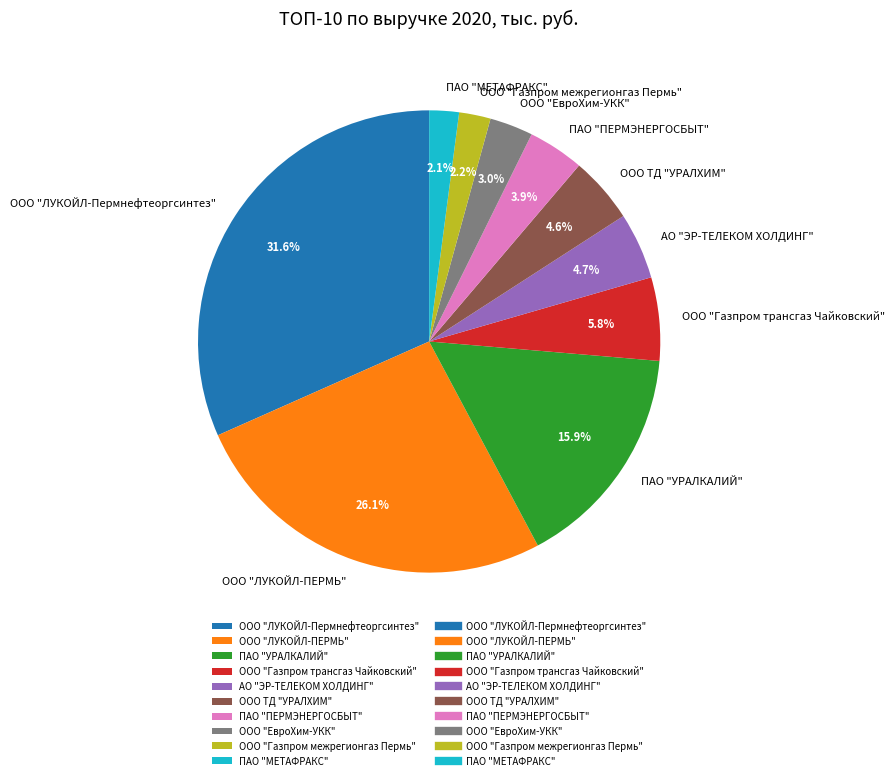

Between ООО ТД "УРАЛХИМ" and ПАО "ПЕРМЭНЕРГОСБЫТ", which is larger?

ООО ТД "УРАЛХИМ"